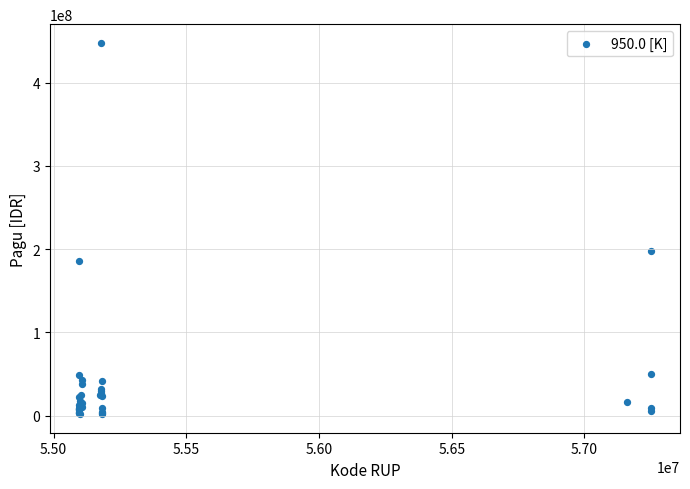

What Y value in the scatter plot is closest to 224812800?

198024000